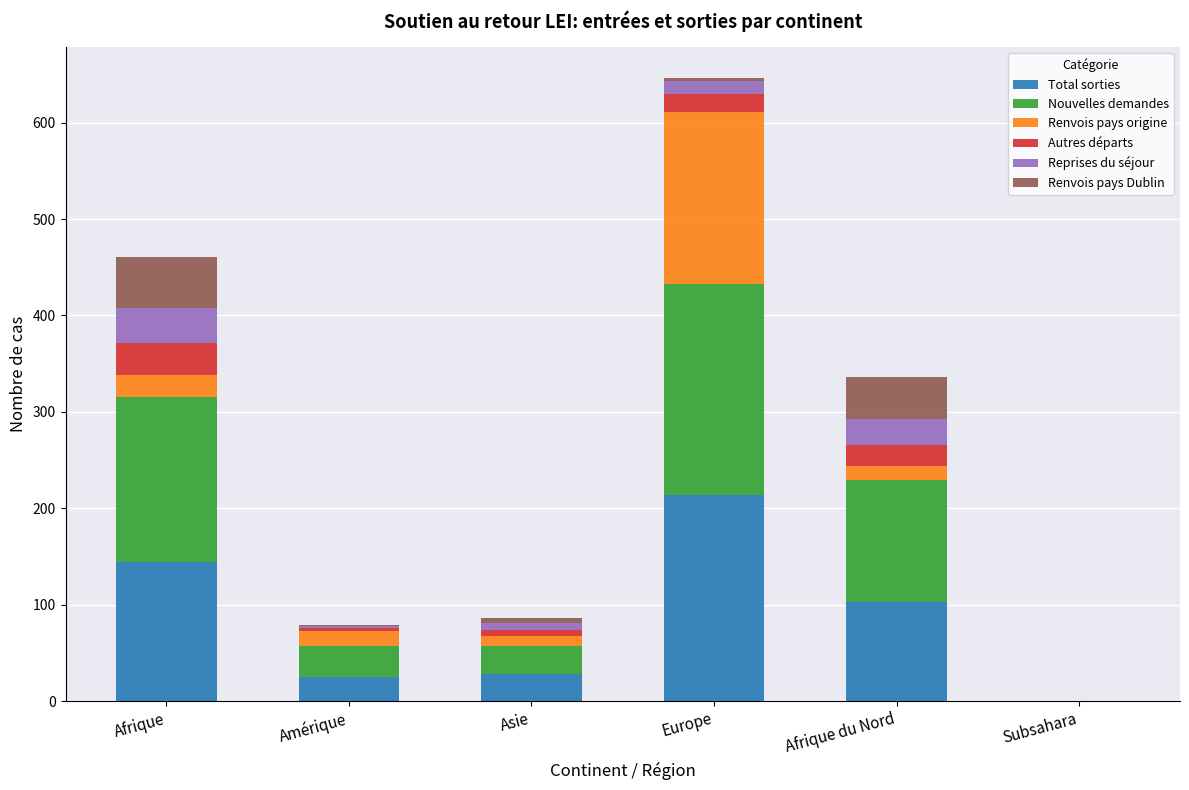

At which label does Total sorties reach its peak?

Europe